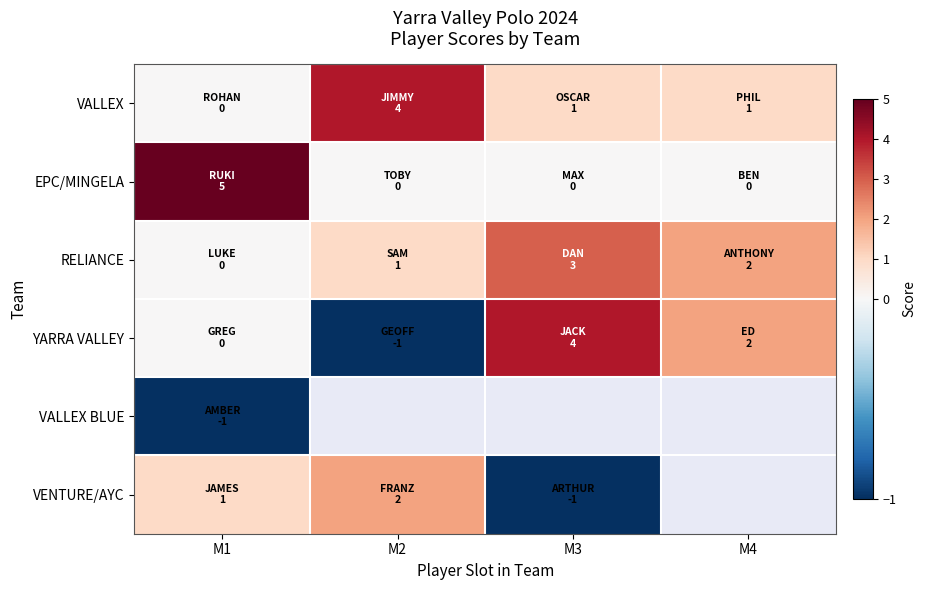

How many negative values does the VENTURE/AYC series have?

1